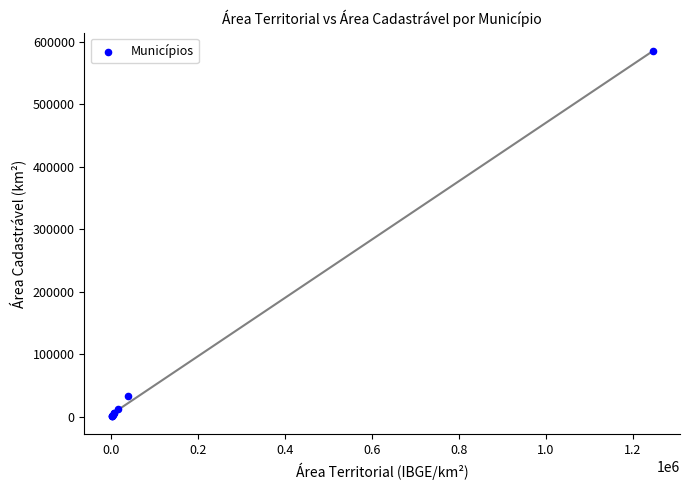

What Y value in the scatter plot is closest to 293086?

33111.3